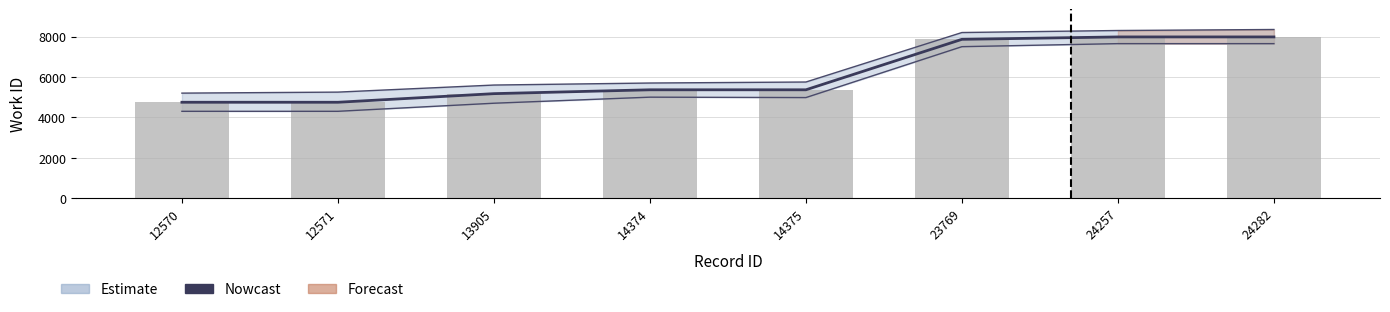

Are the bars grouped side by side (vs. stacked)?

No